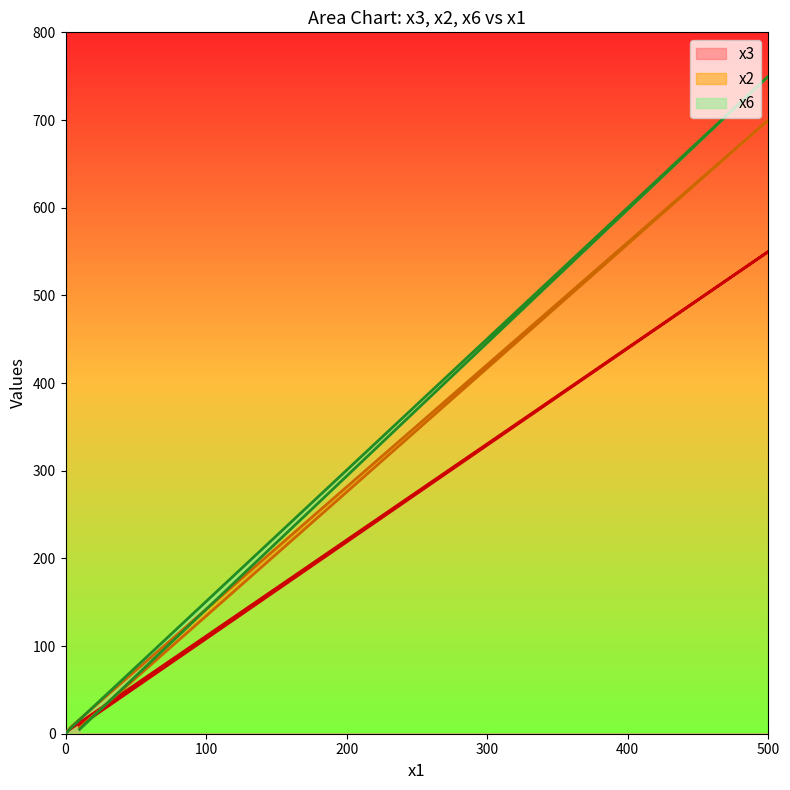

At 4, list the series in order from smallest to largest.

x3, x6, x2